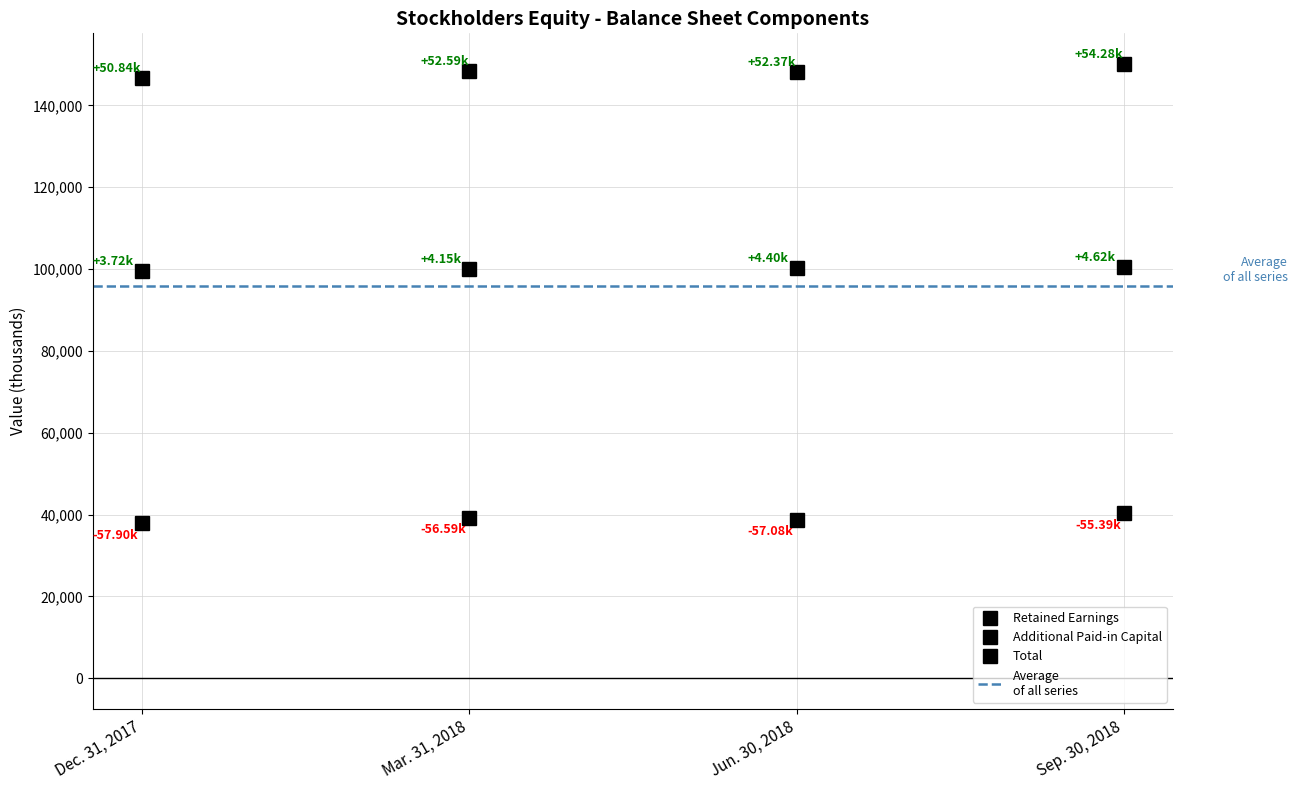

At how many categories does at least one series exceed 103956?

4